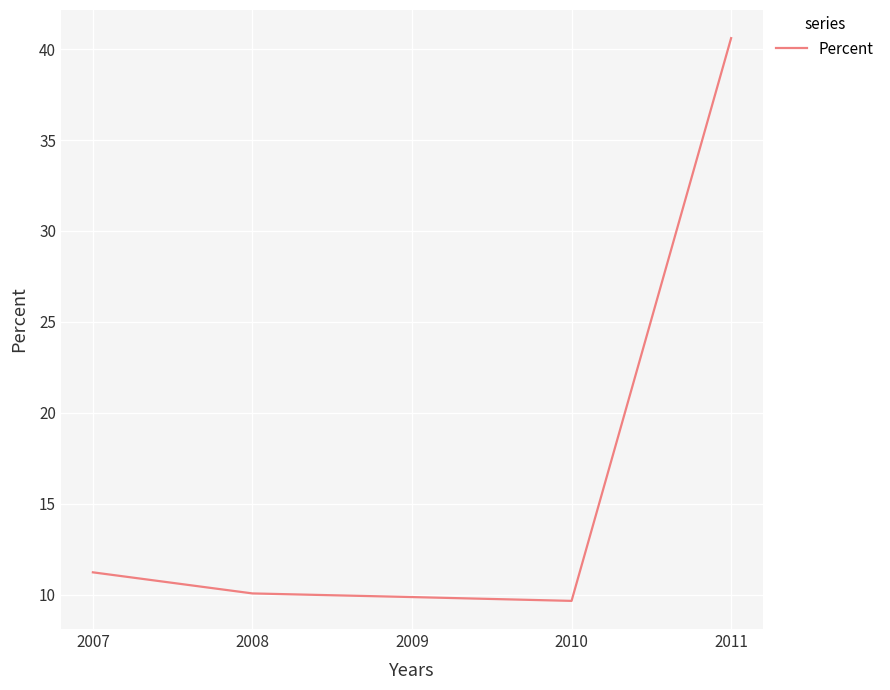

What value does the data have at 2007?

11.2